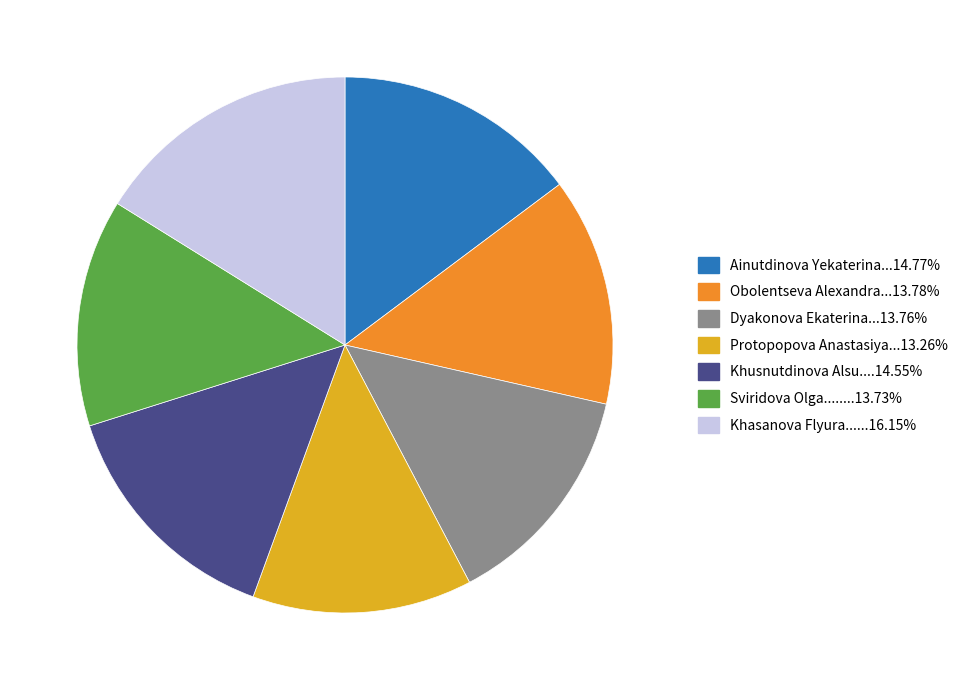

Does any single category account for the majority?

No